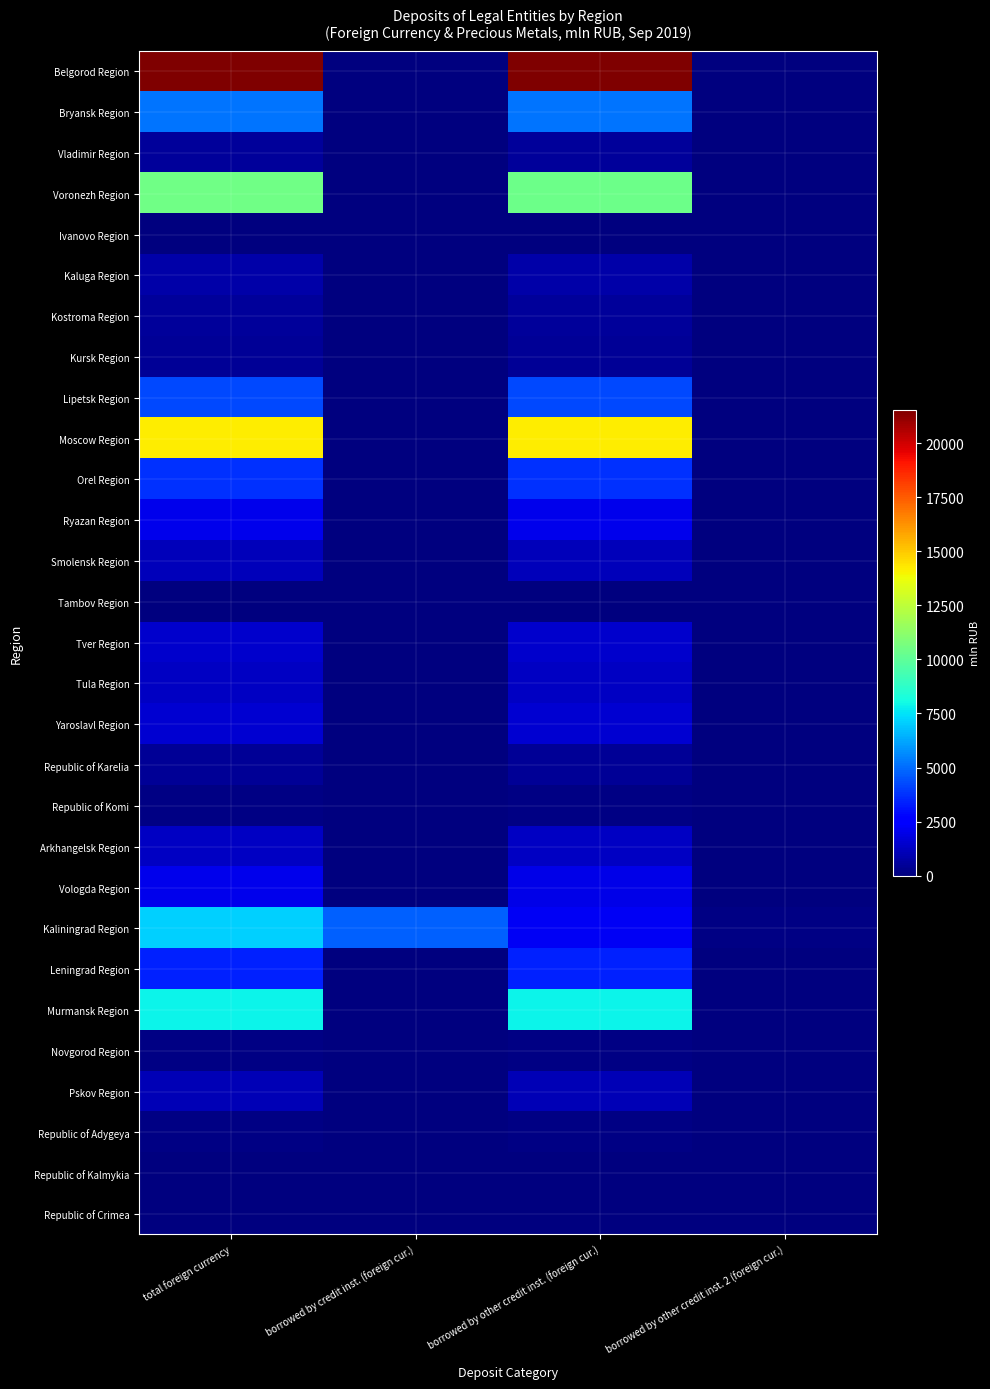

Reading right to left, extract all data points from this chart.

Belgorod Region: borrowed by other credit inst. 2 (foreign cur.)=0	borrowed by other credit inst. (foreign cur.)=21543	borrowed by credit inst. (foreign cur.)=0	total foreign currency=21543
Bryansk Region: borrowed by other credit inst. 2 (foreign cur.)=0	borrowed by other credit inst. (foreign cur.)=5141	borrowed by credit inst. (foreign cur.)=0	total foreign currency=5141
Vladimir Region: borrowed by other credit inst. 2 (foreign cur.)=0	borrowed by other credit inst. (foreign cur.)=586	borrowed by credit inst. (foreign cur.)=0	total foreign currency=586
Voronezh Region: borrowed by other credit inst. 2 (foreign cur.)=40	borrowed by other credit inst. (foreign cur.)=10421	borrowed by credit inst. (foreign cur.)=0	total foreign currency=10461
Ivanovo Region: borrowed by other credit inst. 2 (foreign cur.)=0	borrowed by other credit inst. (foreign cur.)=43	borrowed by credit inst. (foreign cur.)=0	total foreign currency=43
Kaluga Region: borrowed by other credit inst. 2 (foreign cur.)=0	borrowed by other credit inst. (foreign cur.)=792	borrowed by credit inst. (foreign cur.)=0	total foreign currency=792
Kostroma Region: borrowed by other credit inst. 2 (foreign cur.)=0	borrowed by other credit inst. (foreign cur.)=515	borrowed by credit inst. (foreign cur.)=27	total foreign currency=542
Kursk Region: borrowed by other credit inst. 2 (foreign cur.)=0	borrowed by other credit inst. (foreign cur.)=460	borrowed by credit inst. (foreign cur.)=0	total foreign currency=460
Lipetsk Region: borrowed by other credit inst. 2 (foreign cur.)=0	borrowed by other credit inst. (foreign cur.)=4269	borrowed by credit inst. (foreign cur.)=0	total foreign currency=4269
Moscow Region: borrowed by other credit inst. 2 (foreign cur.)=0	borrowed by other credit inst. (foreign cur.)=14167	borrowed by credit inst. (foreign cur.)=0	total foreign currency=14167
Orel Region: borrowed by other credit inst. 2 (foreign cur.)=0	borrowed by other credit inst. (foreign cur.)=3755	borrowed by credit inst. (foreign cur.)=0	total foreign currency=3755
Ryazan Region: borrowed by other credit inst. 2 (foreign cur.)=0	borrowed by other credit inst. (foreign cur.)=2052	borrowed by credit inst. (foreign cur.)=0	total foreign currency=2052
Smolensk Region: borrowed by other credit inst. 2 (foreign cur.)=0	borrowed by other credit inst. (foreign cur.)=1117	borrowed by credit inst. (foreign cur.)=0	total foreign currency=1117
Tambov Region: borrowed by other credit inst. 2 (foreign cur.)=0	borrowed by other credit inst. (foreign cur.)=50	borrowed by credit inst. (foreign cur.)=0	total foreign currency=50
Tver Region: borrowed by other credit inst. 2 (foreign cur.)=0	borrowed by other credit inst. (foreign cur.)=1483	borrowed by credit inst. (foreign cur.)=0	total foreign currency=1483
Tula Region: borrowed by other credit inst. 2 (foreign cur.)=0	borrowed by other credit inst. (foreign cur.)=1270	borrowed by credit inst. (foreign cur.)=0	total foreign currency=1270
Yaroslavl Region: borrowed by other credit inst. 2 (foreign cur.)=0	borrowed by other credit inst. (foreign cur.)=1551	borrowed by credit inst. (foreign cur.)=0	total foreign currency=1551
Republic of Karelia: borrowed by other credit inst. 2 (foreign cur.)=0	borrowed by other credit inst. (foreign cur.)=432	borrowed by credit inst. (foreign cur.)=0	total foreign currency=432
Republic of Komi: borrowed by other credit inst. 2 (foreign cur.)=0	borrowed by other credit inst. (foreign cur.)=108	borrowed by credit inst. (foreign cur.)=0	total foreign currency=108
Arkhangelsk Region: borrowed by other credit inst. 2 (foreign cur.)=0	borrowed by other credit inst. (foreign cur.)=1299	borrowed by credit inst. (foreign cur.)=0	total foreign currency=1299
Vologda Region: borrowed by other credit inst. 2 (foreign cur.)=0	borrowed by other credit inst. (foreign cur.)=1957	borrowed by credit inst. (foreign cur.)=76	total foreign currency=2034
Kaliningrad Region: borrowed by other credit inst. 2 (foreign cur.)=98	borrowed by other credit inst. (foreign cur.)=2245	borrowed by credit inst. (foreign cur.)=4792	total foreign currency=7134
Leningrad Region: borrowed by other credit inst. 2 (foreign cur.)=0	borrowed by other credit inst. (foreign cur.)=3397	borrowed by credit inst. (foreign cur.)=0	total foreign currency=3397
Murmansk Region: borrowed by other credit inst. 2 (foreign cur.)=0	borrowed by other credit inst. (foreign cur.)=7874	borrowed by credit inst. (foreign cur.)=0	total foreign currency=7874
Novgorod Region: borrowed by other credit inst. 2 (foreign cur.)=0	borrowed by other credit inst. (foreign cur.)=144	borrowed by credit inst. (foreign cur.)=2	total foreign currency=146
Pskov Region: borrowed by other credit inst. 2 (foreign cur.)=0	borrowed by other credit inst. (foreign cur.)=1061	borrowed by credit inst. (foreign cur.)=0	total foreign currency=1061
Republic of Adygeya: borrowed by other credit inst. 2 (foreign cur.)=0	borrowed by other credit inst. (foreign cur.)=95	borrowed by credit inst. (foreign cur.)=0	total foreign currency=95
Republic of Kalmykia: borrowed by other credit inst. 2 (foreign cur.)=0	borrowed by other credit inst. (foreign cur.)=7	borrowed by credit inst. (foreign cur.)=0	total foreign currency=7
Republic of Crimea: borrowed by other credit inst. 2 (foreign cur.)=0	borrowed by other credit inst. (foreign cur.)=0	borrowed by credit inst. (foreign cur.)=0	total foreign currency=0